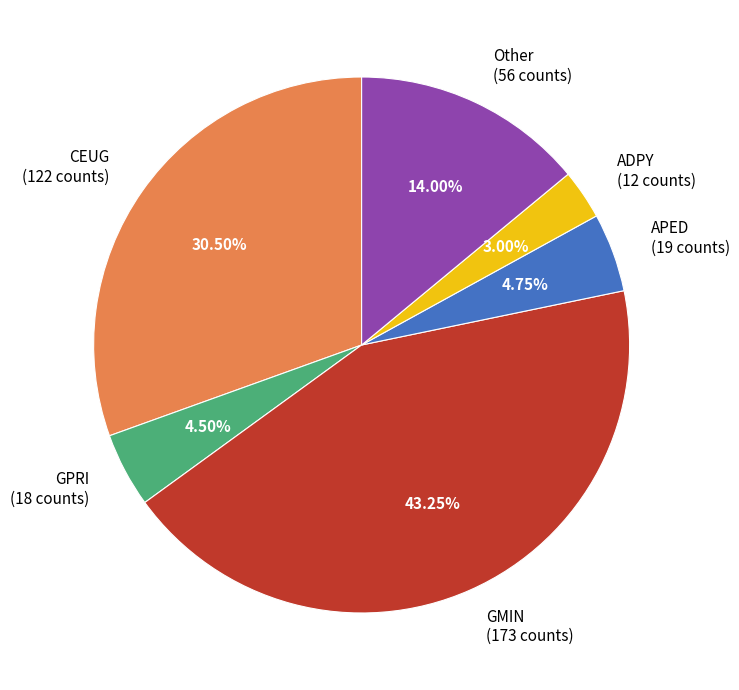

Count the number of slices in the pie.

6